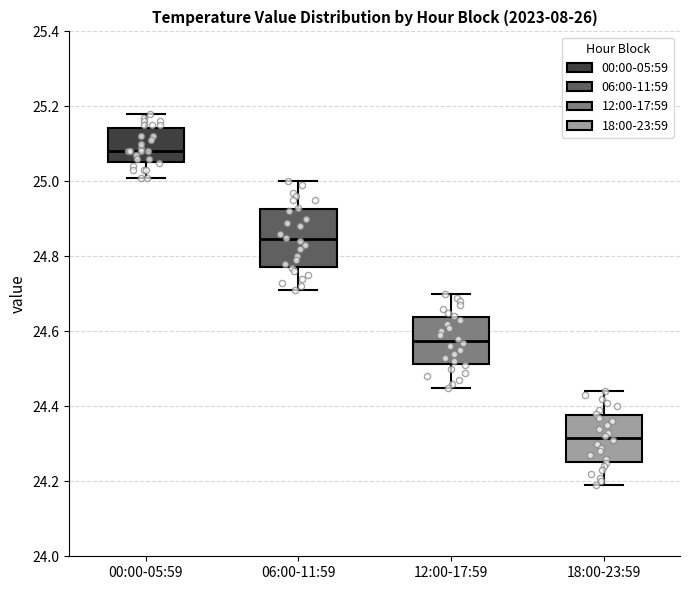

Reading left to right, read every box against the y-axis: the position of its median line, the range the box covers, and the ends of its whiskers. The values are not printed on the chart, so give them approximately, as read against the axis.

00:00-05:59: median 25.08, box 25.06 to 25.14, whiskers 25.02 to 25.18
06:00-11:59: median 24.84, box 24.78 to 24.92, whiskers 24.72 to 25.00
12:00-17:59: median 24.58, box 24.52 to 24.64, whiskers 24.46 to 24.70
18:00-23:59: median 24.32, box 24.26 to 24.38, whiskers 24.20 to 24.44